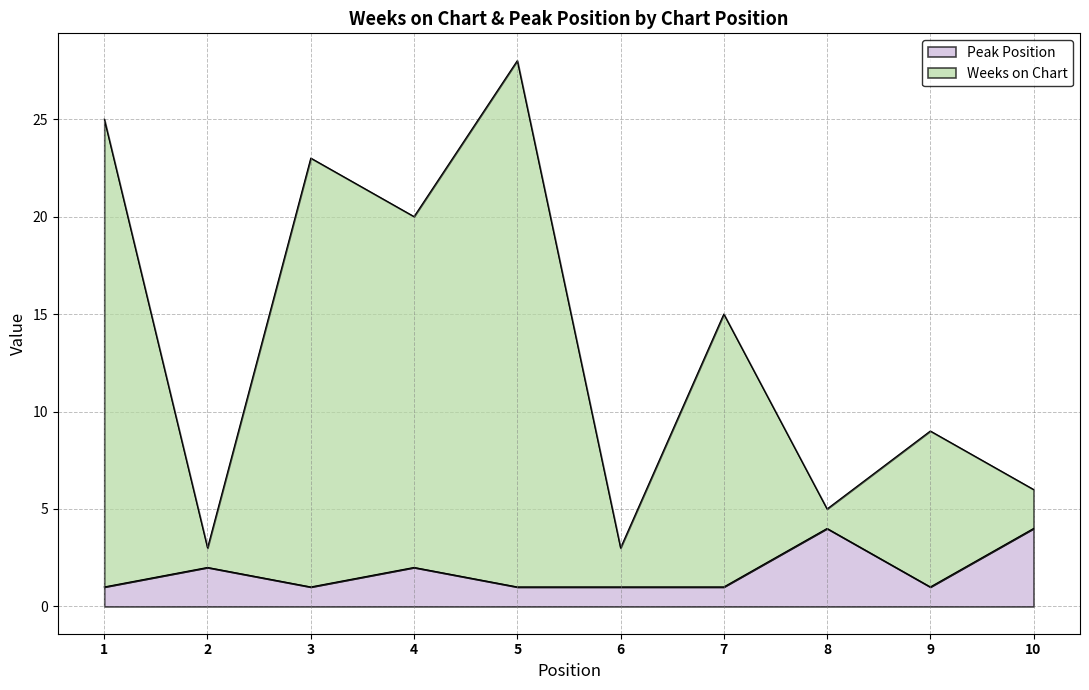

The value of Peak Position at 4 is 3. True or false?

False